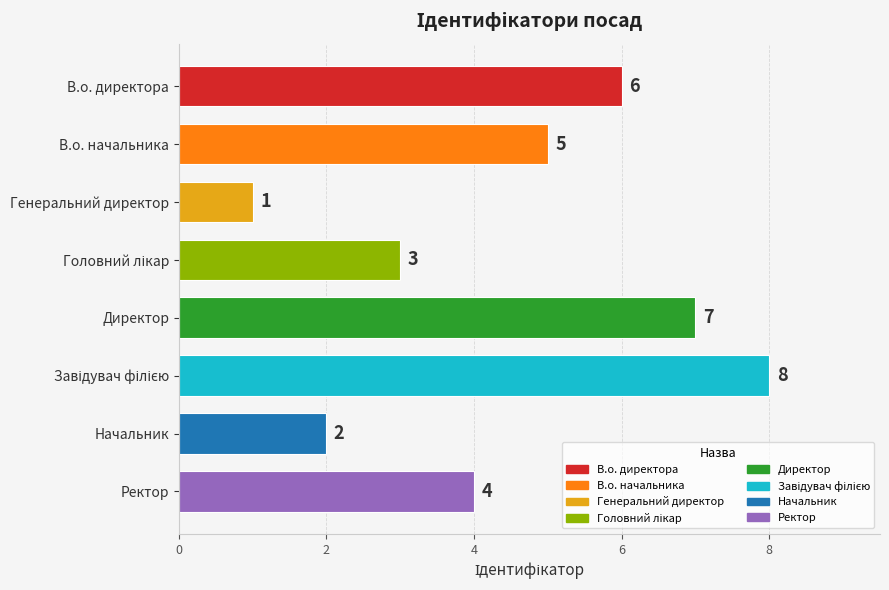

What is the difference between the maximum and minimum values?

7